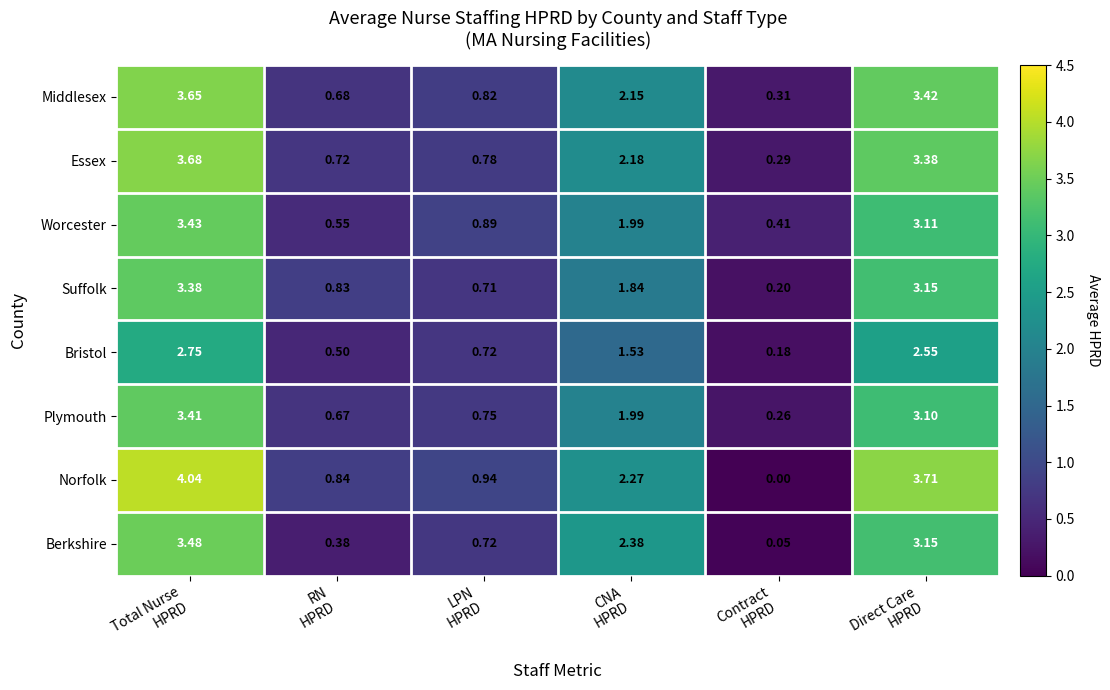

List the series in order of their peak value, lowest first.

Bristol, Suffolk, Plymouth, Worcester, Berkshire, Middlesex, Essex, Norfolk